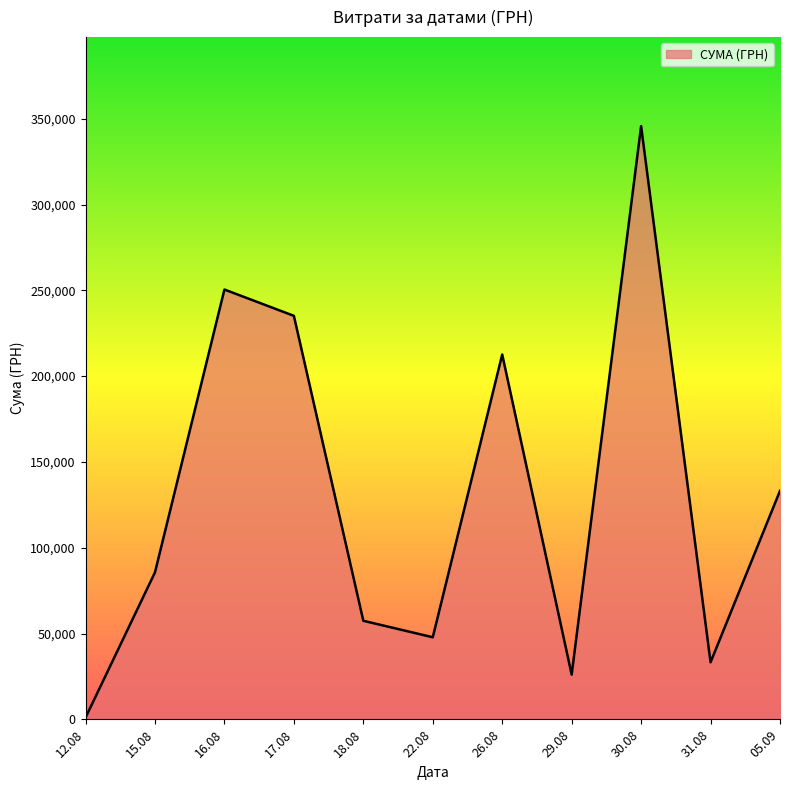

Where is the first local minimum?

22.08